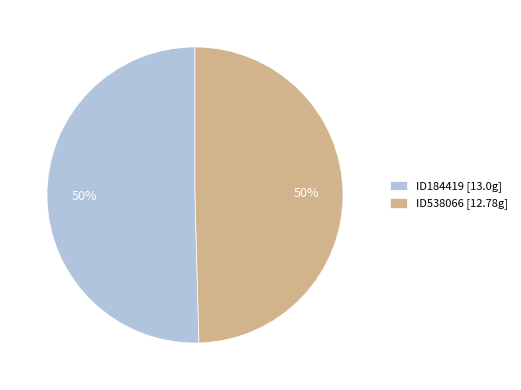

How many slices are in this pie chart?

2